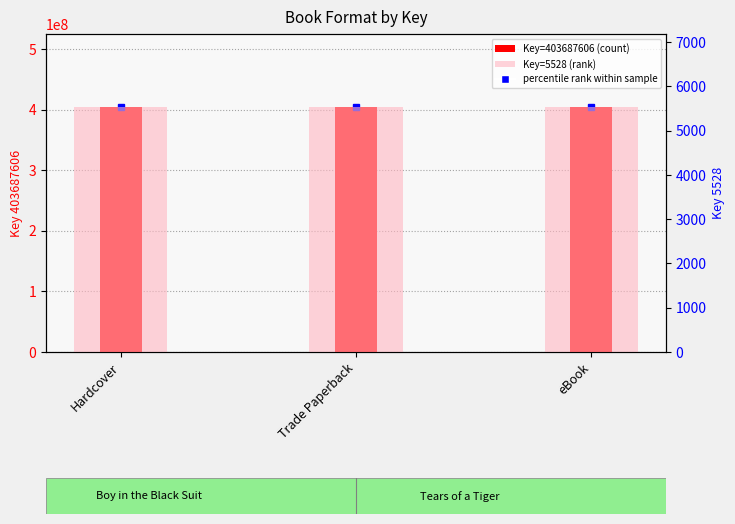

Rank the series by their average value, from highest to lowest.

Key=403687606 (count), Key=5528 (rank)